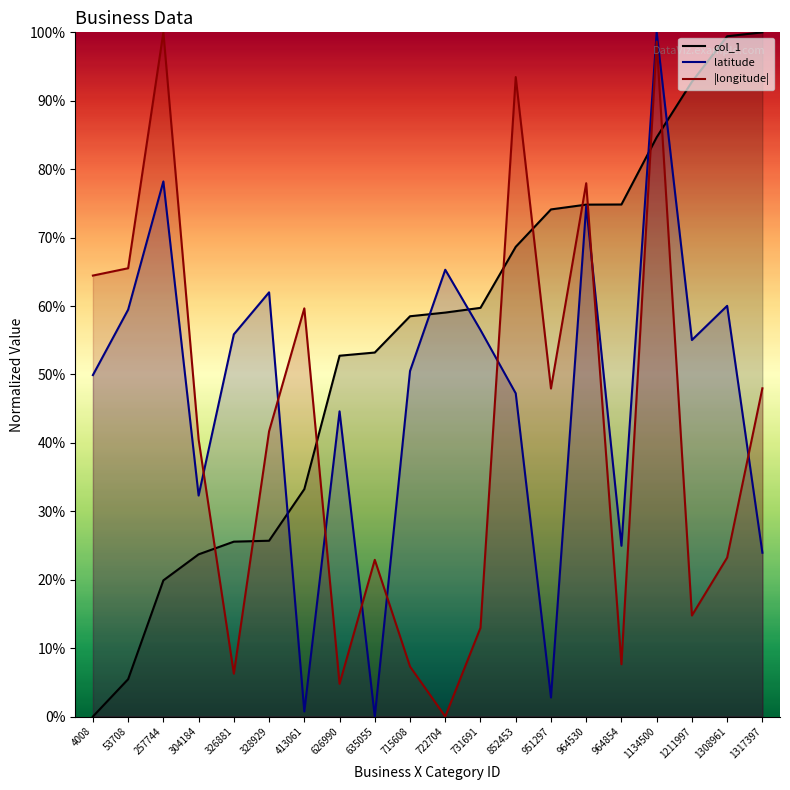

What is the difference between the highest and lowest values at 304184?

16.8